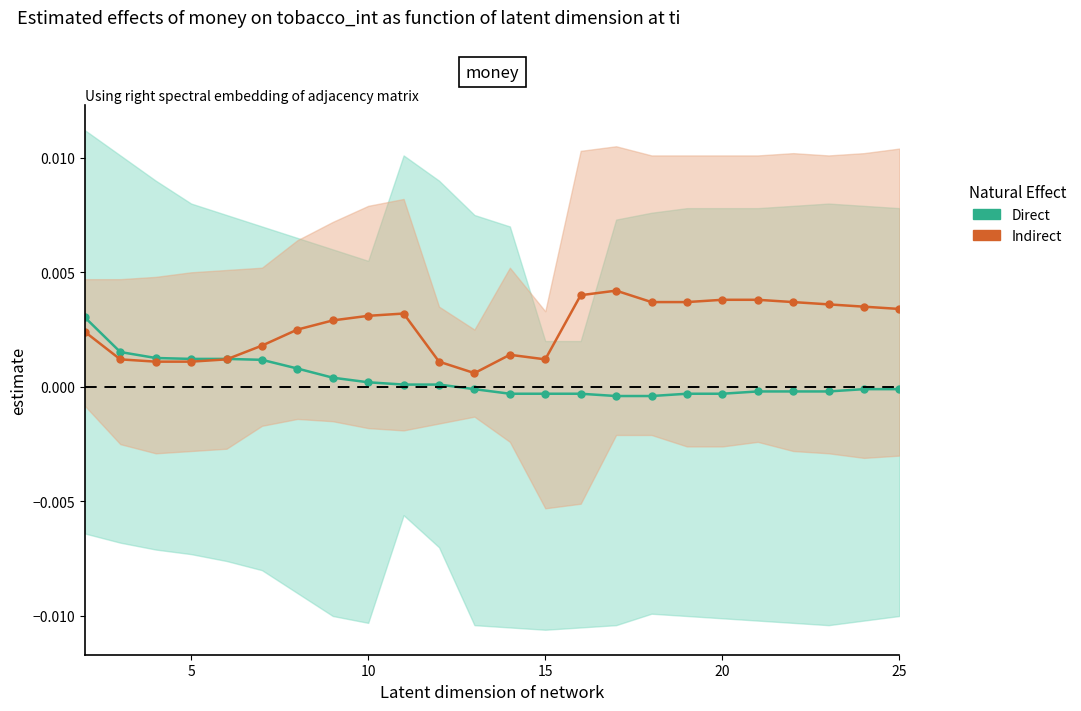

Rank the series by their average value, from highest to lowest.

Indirect, Direct